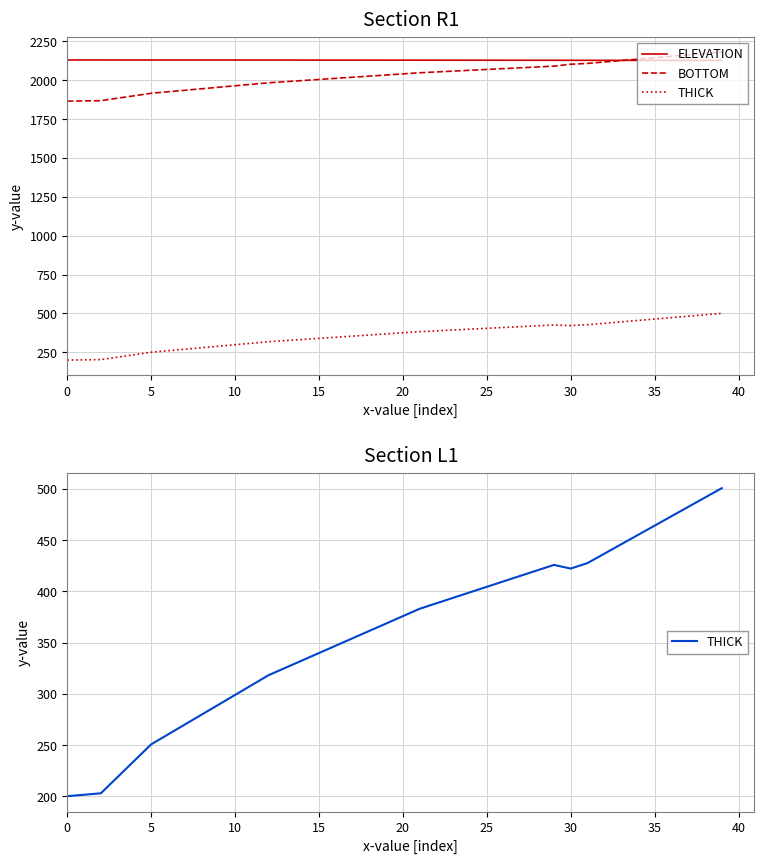

True or false: BOTTOM and THICK intersect in this chart.

False